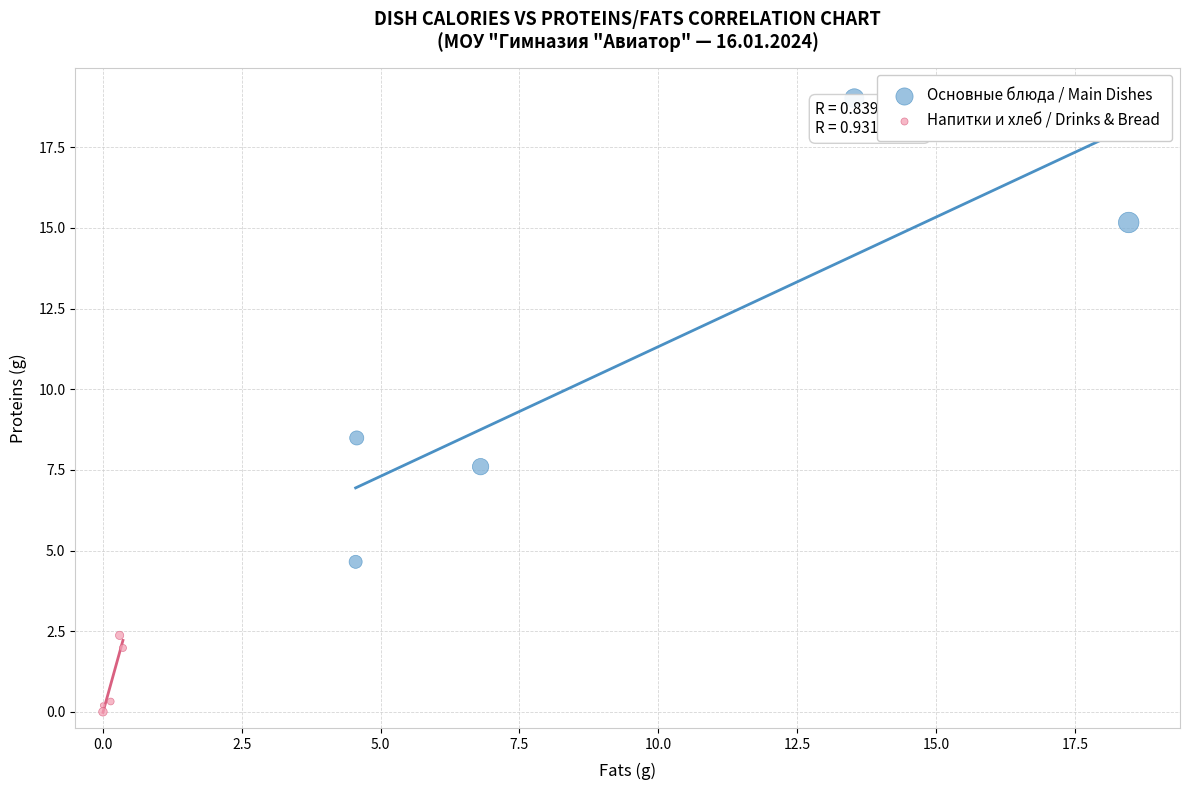

Which series contains the highest Y value?

Основные блюда / Main Dishes